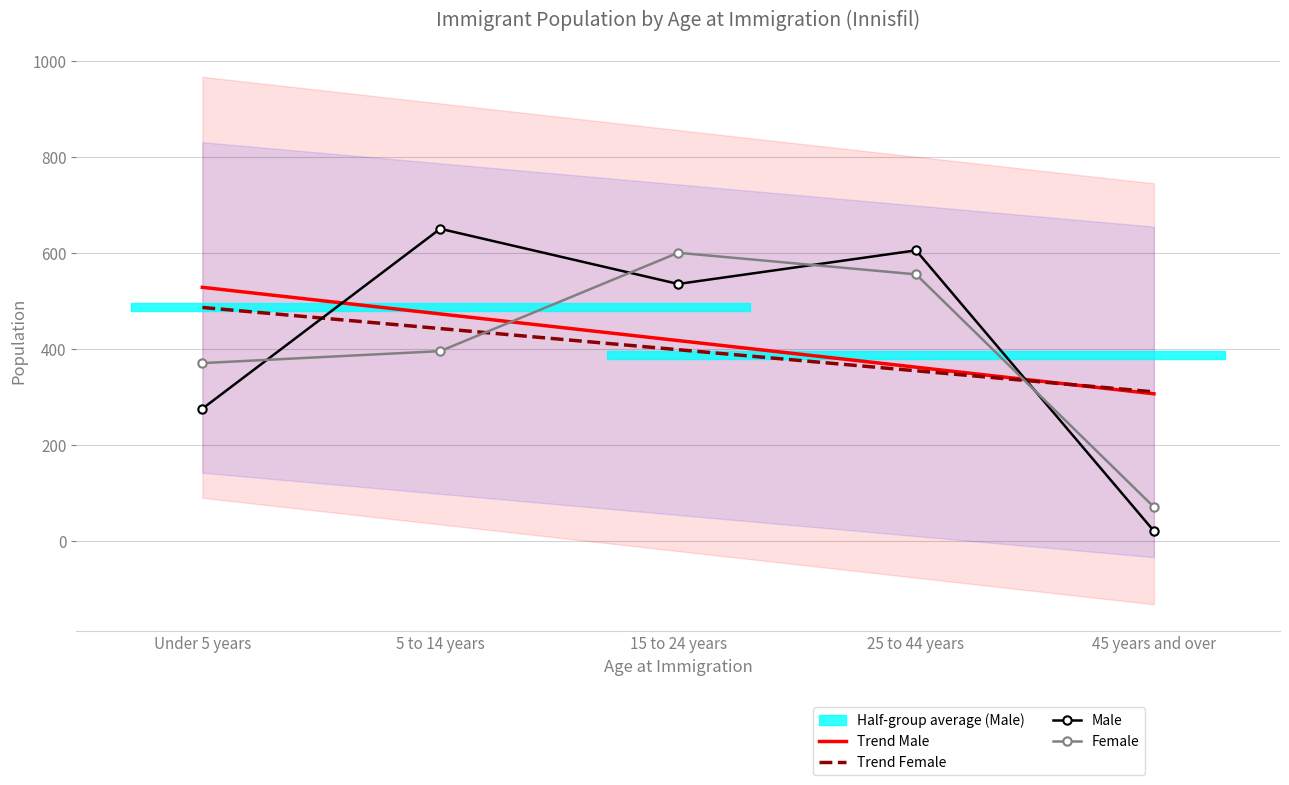

How many times do Male and Female cross each other?

4